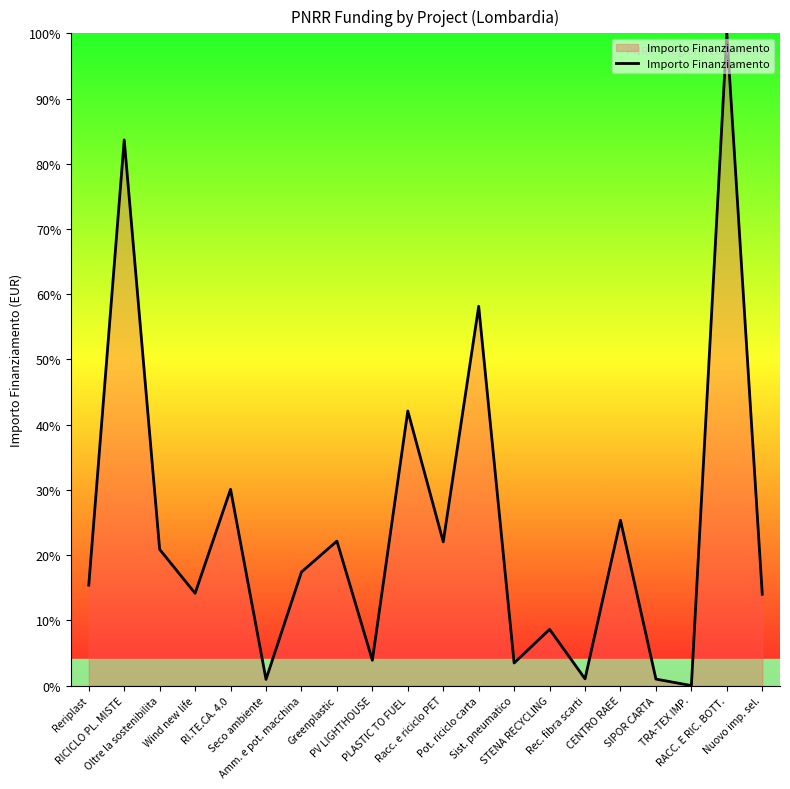

What is the difference between the maximum and minimum values?

100.0